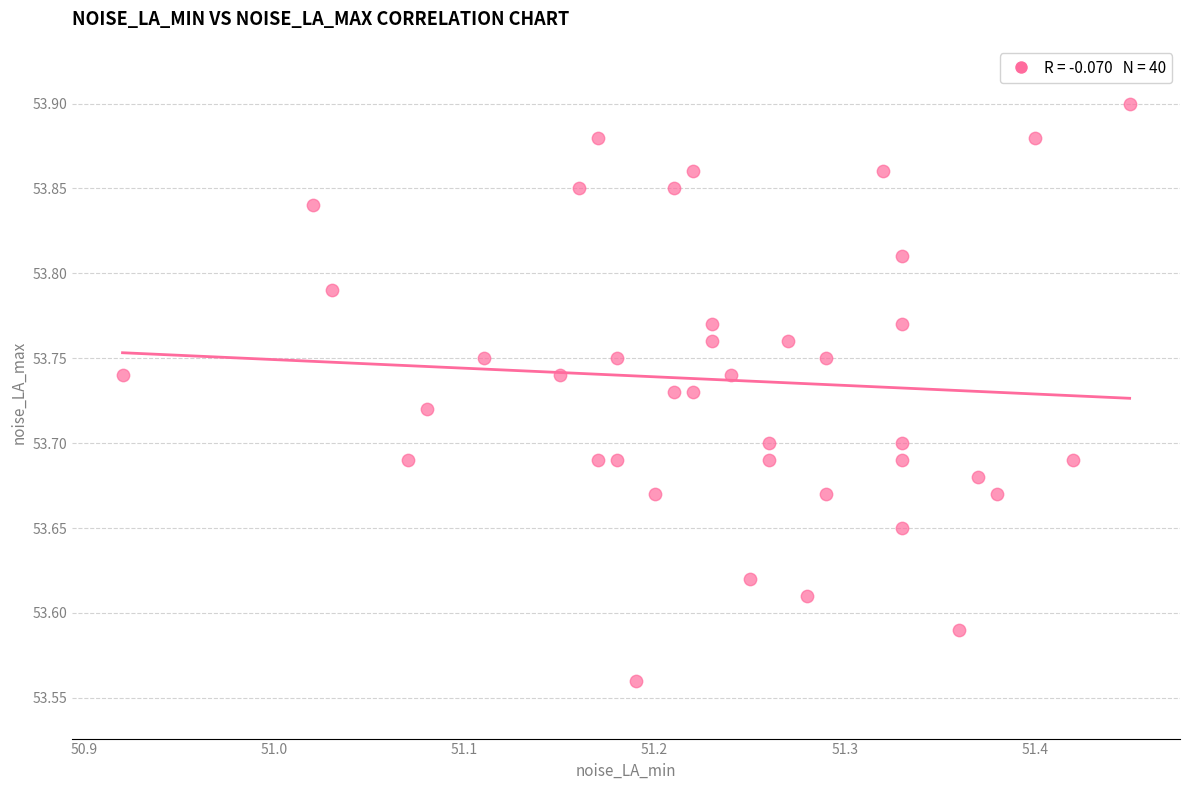

What is the range of X values (max minus min)?

0.5